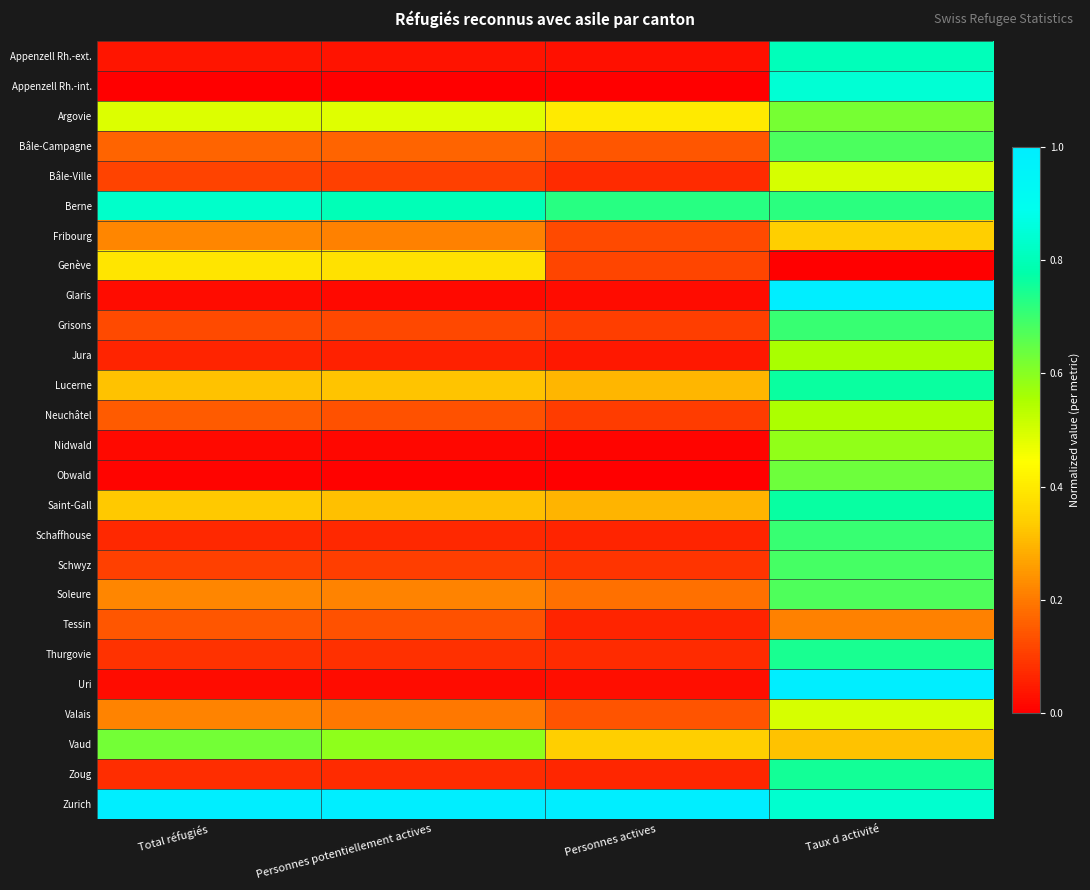

Reading left to right, extract all data points from this chart.

Appenzell Rh.-ext.: Total réfugiés=0.0	Personnes potentiellement actives=0.0	Personnes actives=0.0	Taux d activité=0.8
Appenzell Rh.-int.: Total réfugiés=0.0	Personnes potentiellement actives=0.0	Personnes actives=0.0	Taux d activité=0.8
Argovie: Total réfugiés=0.5	Personnes potentiellement actives=0.5	Personnes actives=0.4	Taux d activité=0.6
Bâle-Campagne: Total réfugiés=0.2	Personnes potentiellement actives=0.2	Personnes actives=0.1	Taux d activité=0.7
Bâle-Ville: Total réfugiés=0.1	Personnes potentiellement actives=0.1	Personnes actives=0.1	Taux d activité=0.5
Berne: Total réfugiés=0.8	Personnes potentiellement actives=0.8	Personnes actives=0.7	Taux d activité=0.7
Fribourg: Total réfugiés=0.2	Personnes potentiellement actives=0.2	Personnes actives=0.1	Taux d activité=0.3
Genève: Total réfugiés=0.4	Personnes potentiellement actives=0.4	Personnes actives=0.1	Taux d activité=0.0
Glaris: Total réfugiés=0.0	Personnes potentiellement actives=0.0	Personnes actives=0.0	Taux d activité=1.0
Grisons: Total réfugiés=0.1	Personnes potentiellement actives=0.1	Personnes actives=0.1	Taux d activité=0.7
Jura: Total réfugiés=0.1	Personnes potentiellement actives=0.1	Personnes actives=0.0	Taux d activité=0.6
Lucerne: Total réfugiés=0.3	Personnes potentiellement actives=0.3	Personnes actives=0.3	Taux d activité=0.8
Neuchâtel: Total réfugiés=0.2	Personnes potentiellement actives=0.1	Personnes actives=0.1	Taux d activité=0.6
Nidwald: Total réfugiés=0.0	Personnes potentiellement actives=0.0	Personnes actives=0.0	Taux d activité=0.6
Obwald: Total réfugiés=0.0	Personnes potentiellement actives=0.0	Personnes actives=0.0	Taux d activité=0.6
Saint-Gall: Total réfugiés=0.3	Personnes potentiellement actives=0.3	Personnes actives=0.3	Taux d activité=0.8
Schaffhouse: Total réfugiés=0.1	Personnes potentiellement actives=0.1	Personnes actives=0.1	Taux d activité=0.7
Schwyz: Total réfugiés=0.1	Personnes potentiellement actives=0.1	Personnes actives=0.1	Taux d activité=0.7
Soleure: Total réfugiés=0.2	Personnes potentiellement actives=0.2	Personnes actives=0.2	Taux d activité=0.7
Tessin: Total réfugiés=0.1	Personnes potentiellement actives=0.1	Personnes actives=0.1	Taux d activité=0.2
Thurgovie: Total réfugiés=0.1	Personnes potentiellement actives=0.1	Personnes actives=0.1	Taux d activité=0.7
Uri: Total réfugiés=0.0	Personnes potentiellement actives=0.0	Personnes actives=0.0	Taux d activité=1.0
Valais: Total réfugiés=0.2	Personnes potentiellement actives=0.2	Personnes actives=0.1	Taux d activité=0.5
Vaud: Total réfugiés=0.6	Personnes potentiellement actives=0.6	Personnes actives=0.3	Taux d activité=0.3
Zoug: Total réfugiés=0.1	Personnes potentiellement actives=0.1	Personnes actives=0.1	Taux d activité=0.8
Zurich: Total réfugiés=1.0	Personnes potentiellement actives=1.0	Personnes actives=1.0	Taux d activité=0.8